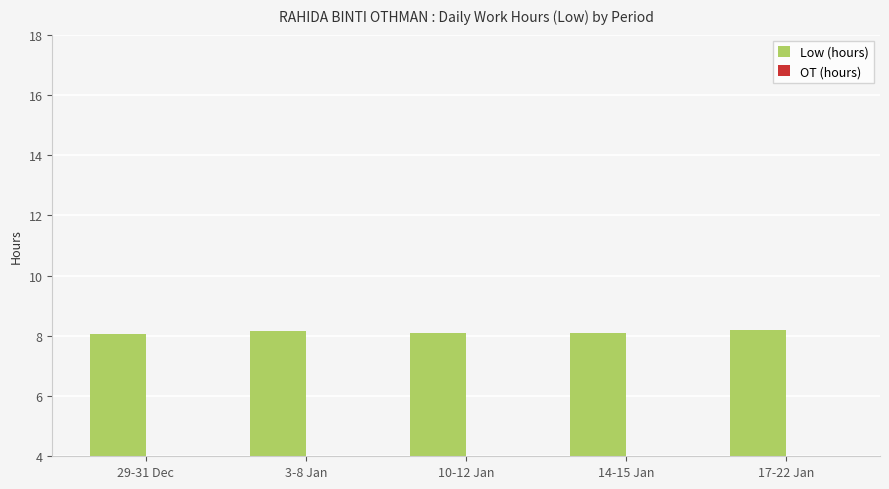

Which has a higher value, 10-12 Jan or 17-22 Jan?

17-22 Jan